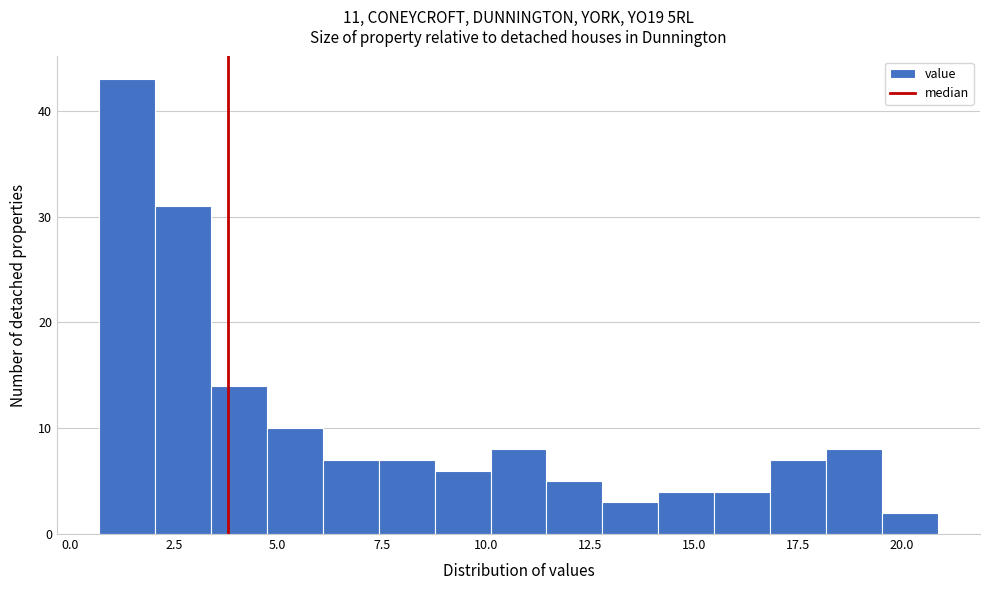

Read against the x-axis, roughly where is the centre of the tallest bar?

1.5